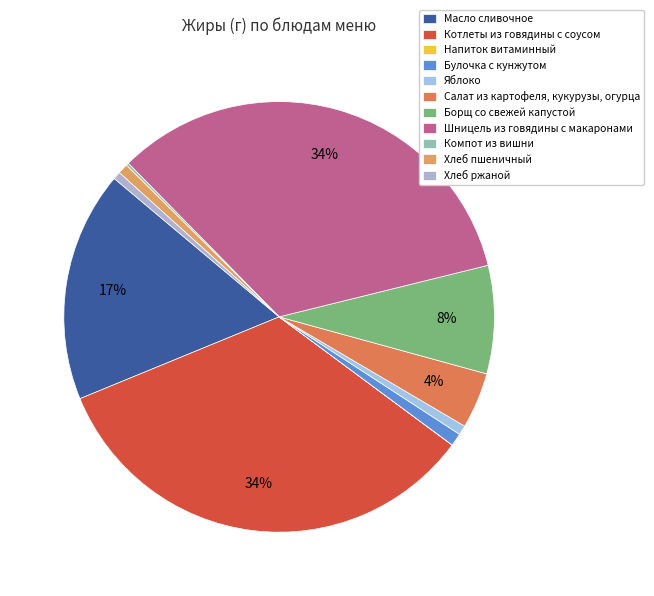

True or false: Борщ со свежей капустой accounts for 1% of the total.

False